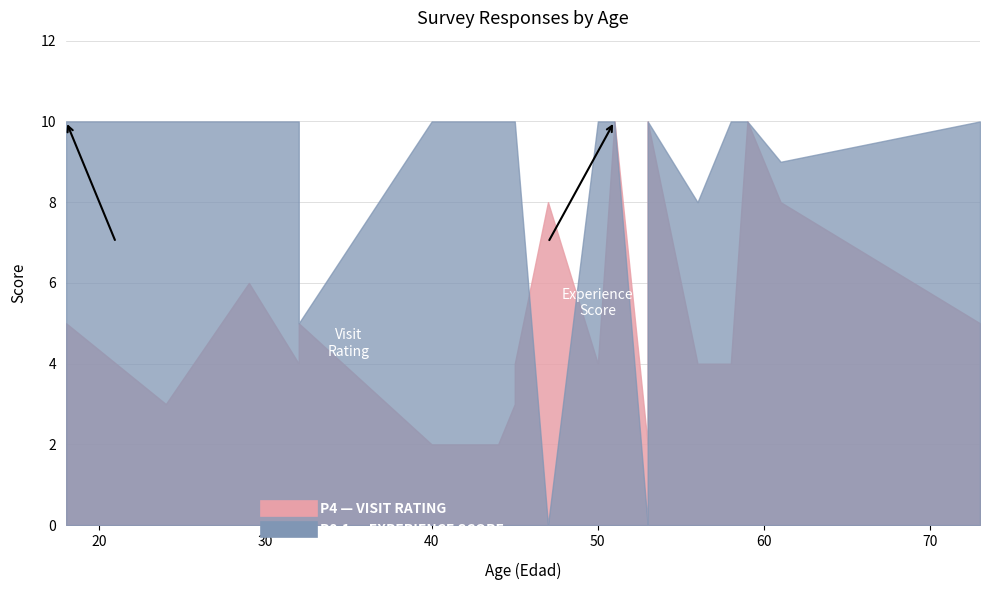

What is the value of the P8.1 point at the 9th from the left?

10